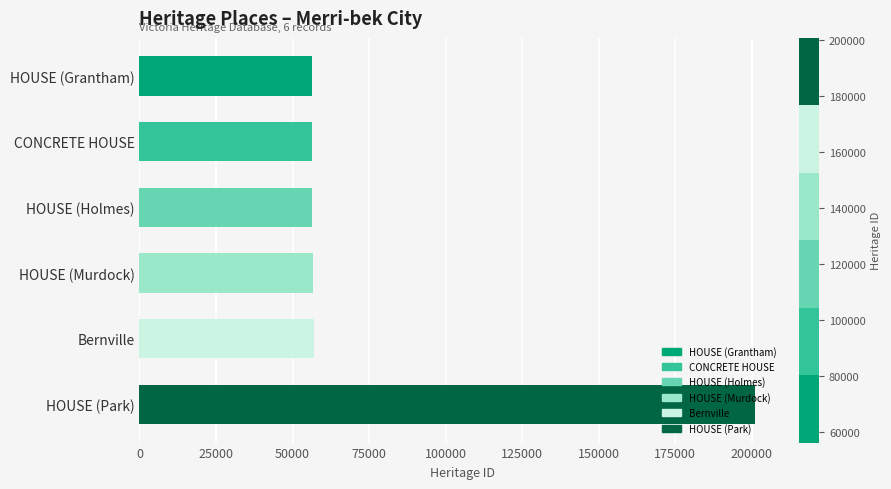

The chart shows a value of 29972 at HOUSE (Murdock). True or false?

False